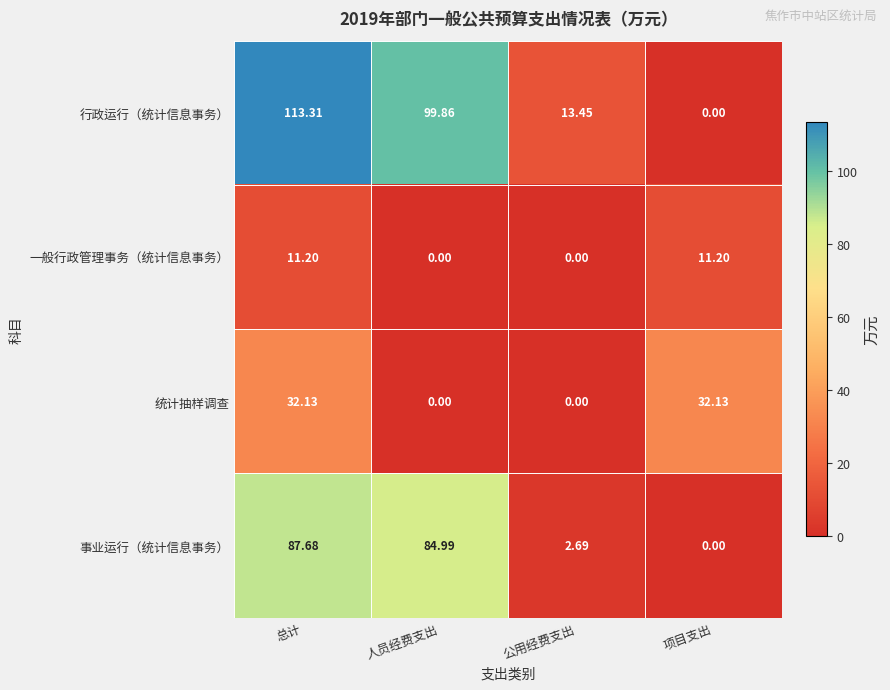

At which label does 统计抽样调查 first exceed 32?

总计